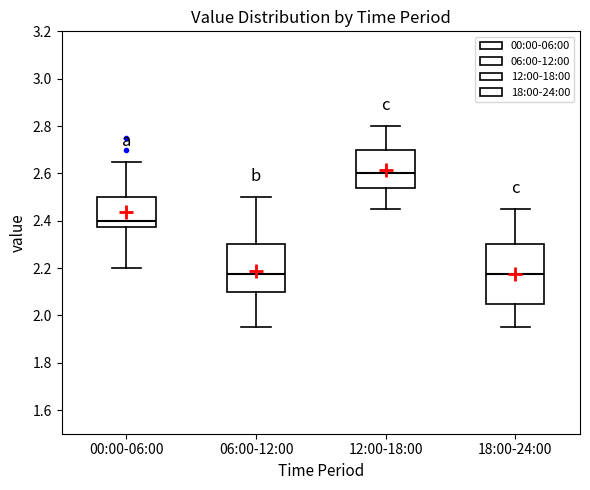

Reading left to right, transcribe this box plot: for each box, give where its median line is, the range the box spans, and where its two whiskers end, as read against the y-axis. The values are not printed on the chart, so give them approximately, as read against the axis.

00:00-06:00: median 2.40, box 2.38 to 2.50, whiskers 2.20 to 2.66
06:00-12:00: median 2.18, box 2.10 to 2.30, whiskers 1.96 to 2.50
12:00-18:00: median 2.60, box 2.54 to 2.70, whiskers 2.46 to 2.80
18:00-24:00: median 2.18, box 2.06 to 2.30, whiskers 1.96 to 2.46